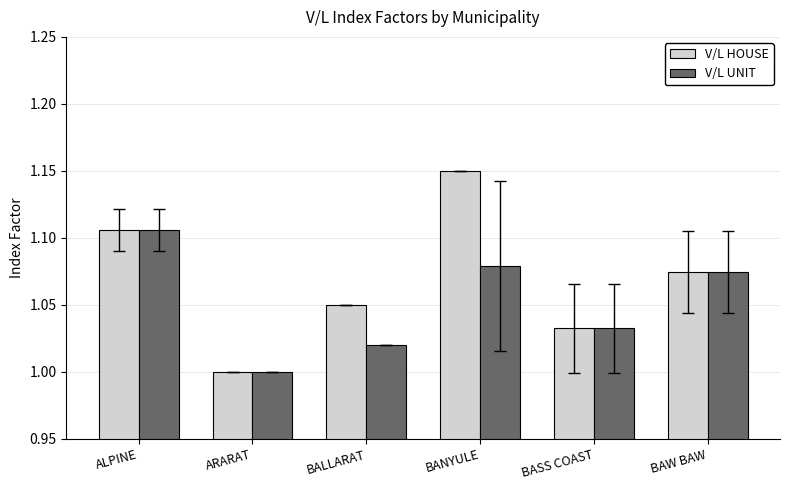

Which series has the largest total across all categories?

V/L HOUSE